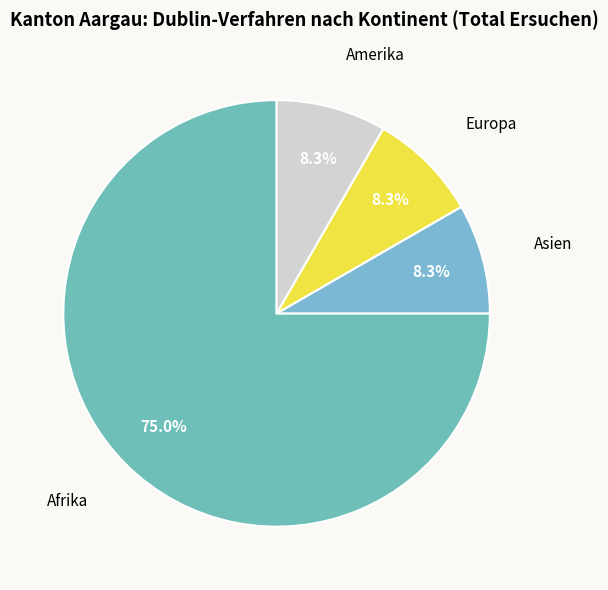

True or false: Europa accounts for 8% of the total.

True